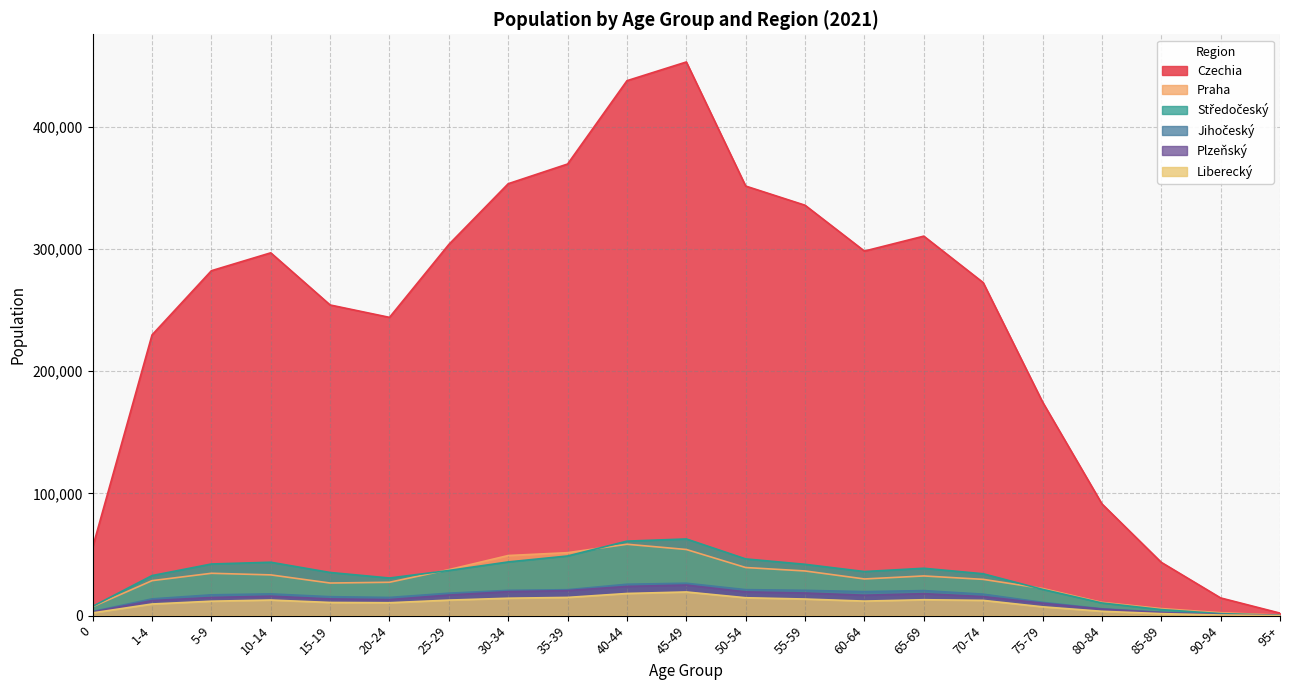

What is the label of the 3rd point from the right?

85-89